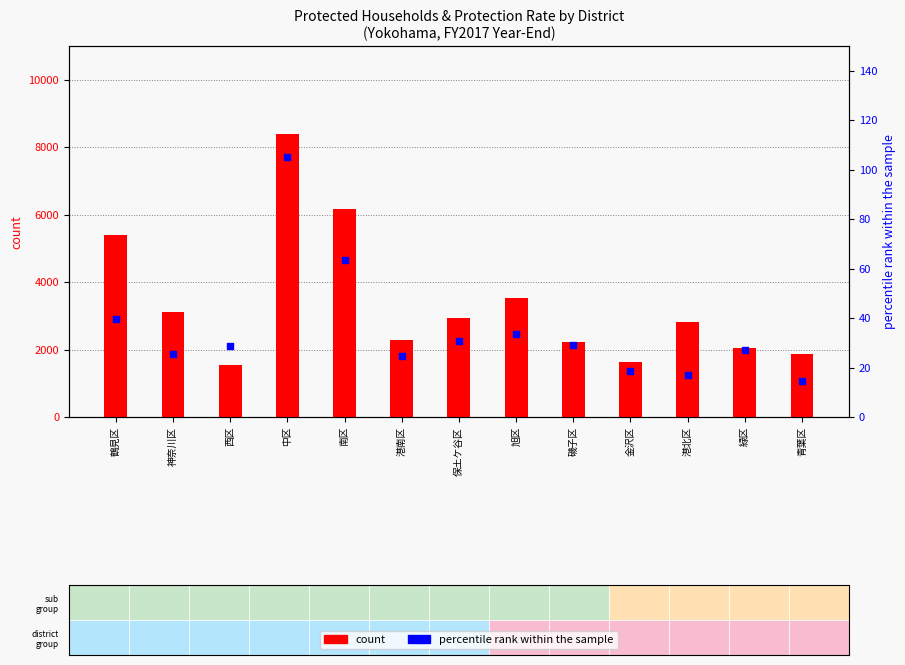

What are all the series names shown in the legend?

count, percentile rank within the sample